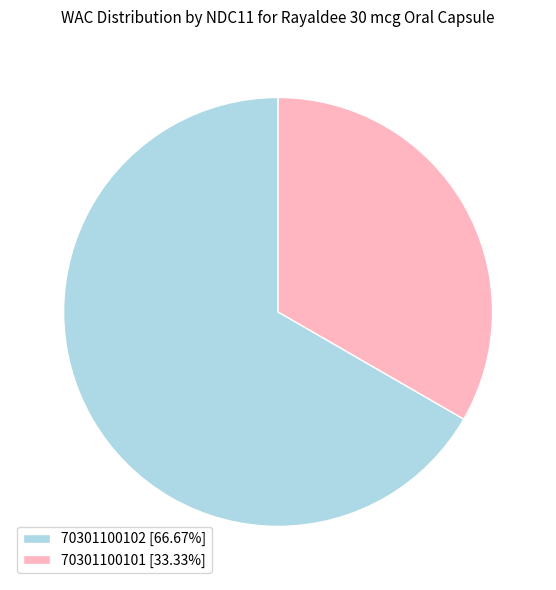

The 70301100102 slice represents 53% of the pie. True or false?

False